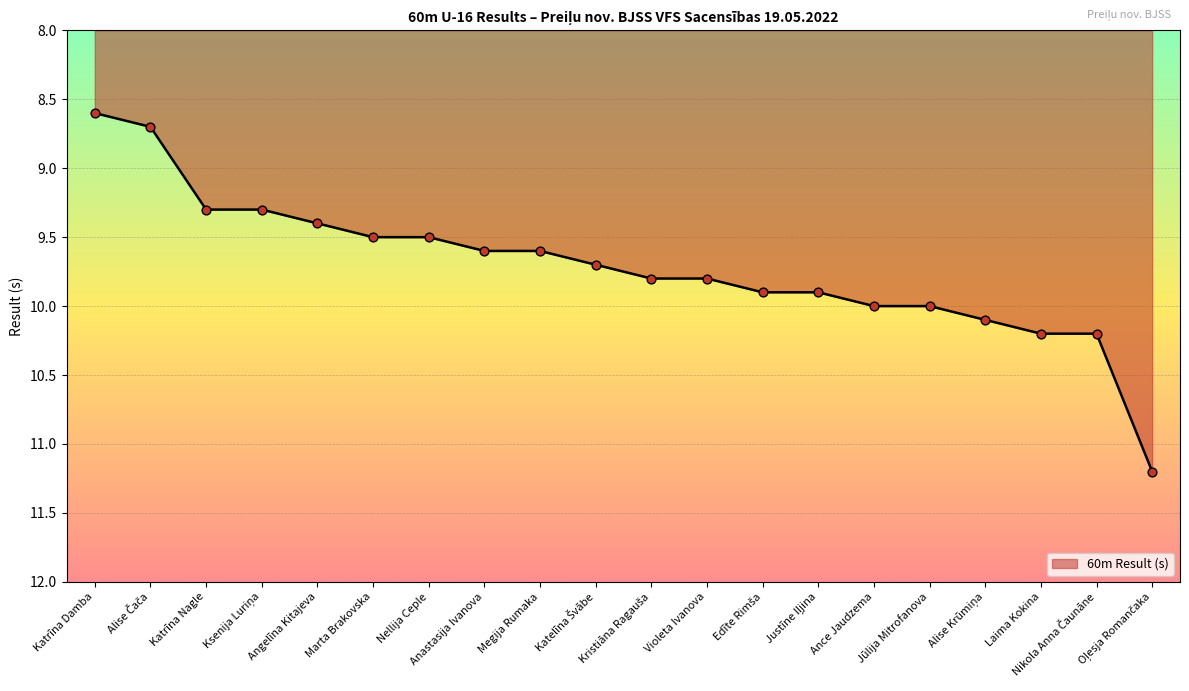

Which has a higher value, Jūlija Mitrofanova or Anastasija Ivanova?

Jūlija Mitrofanova